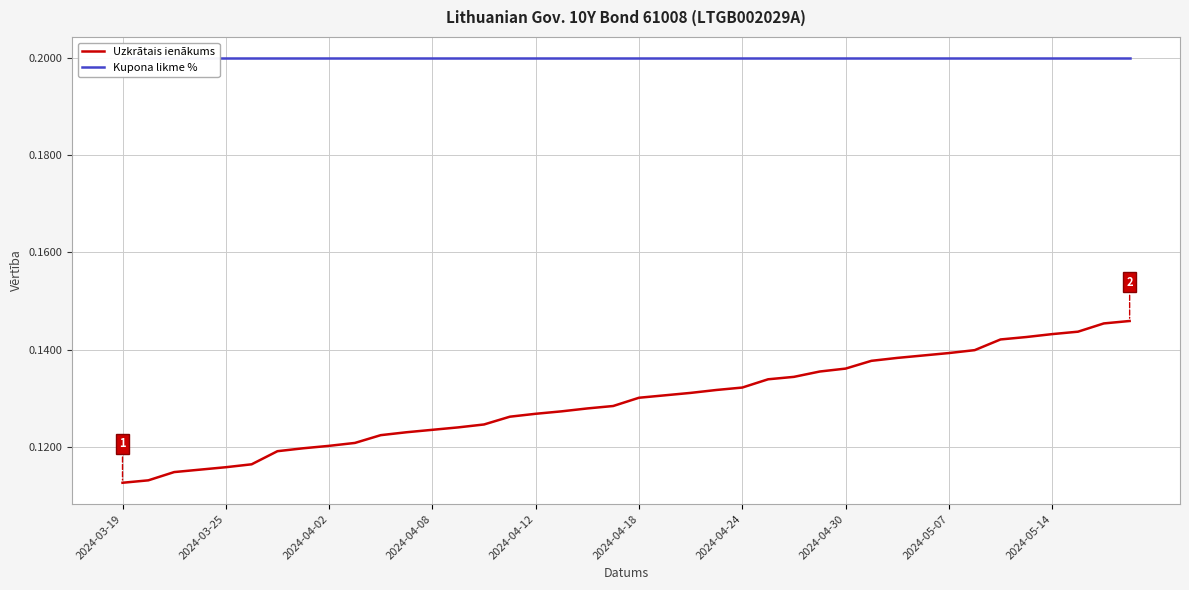

At which label is Kupona likme % closest to 0?

2024-03-19